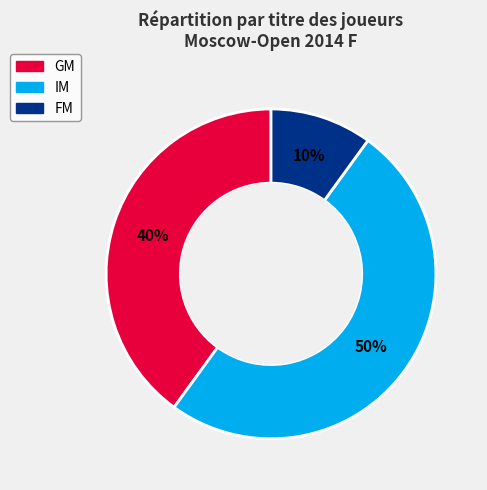

Rank the categories by value from lowest to highest.

FM, GM, IM